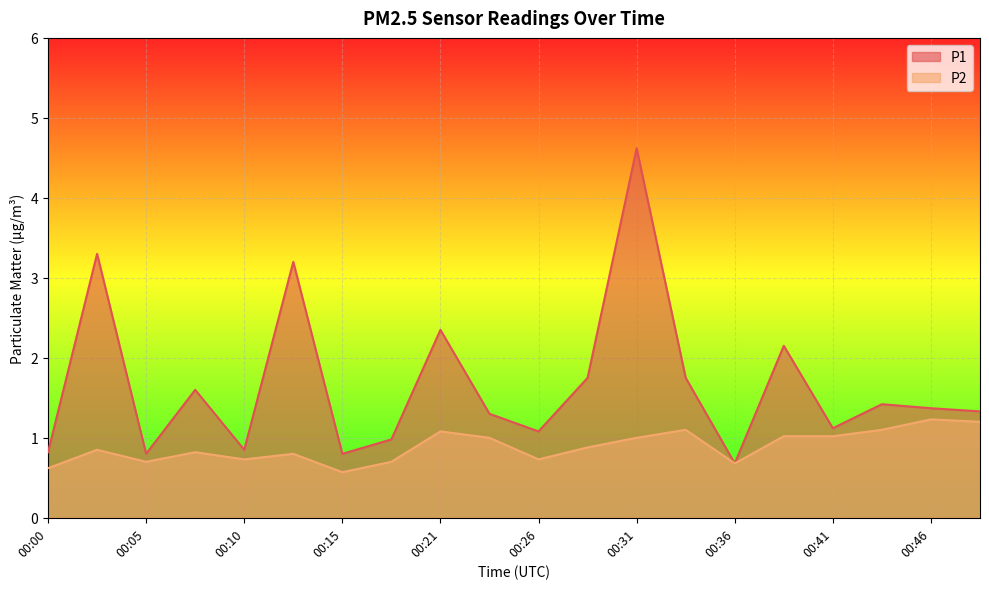

Which series has the largest total across all categories?

P1